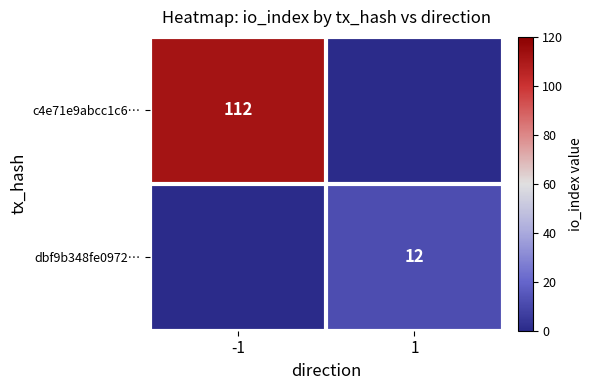

What is the total value across all series at 1?

12